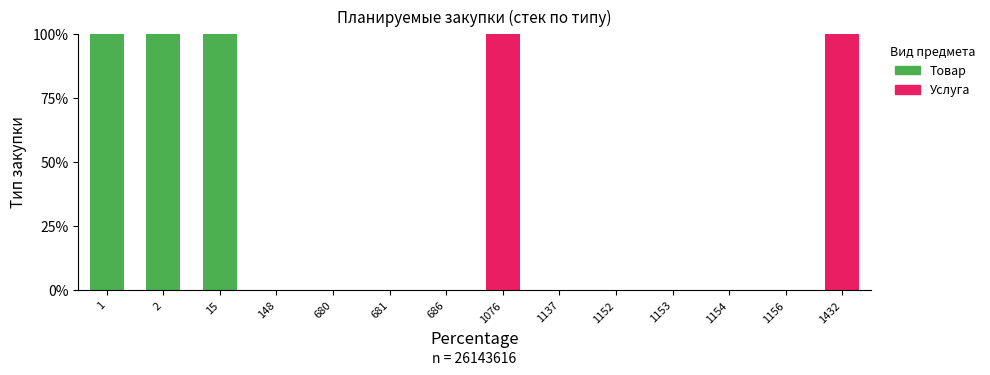

What is the maximum value for Товар?

100